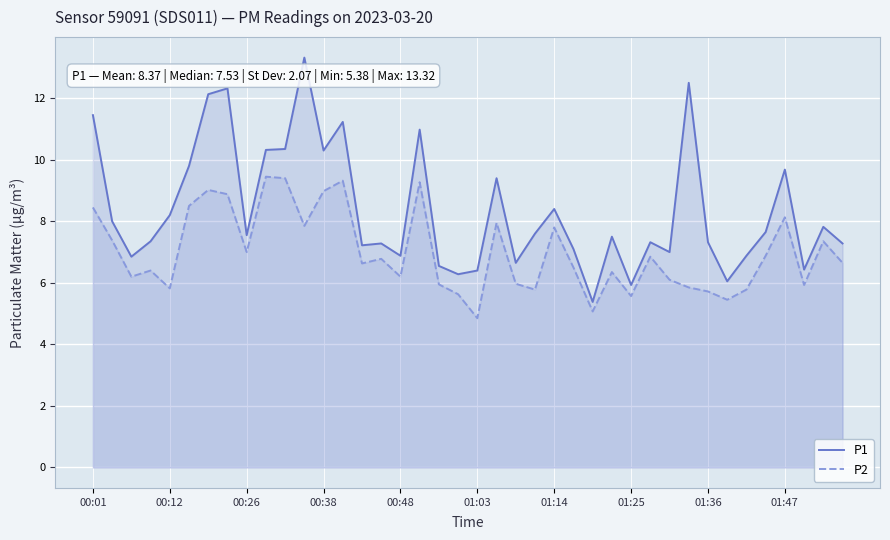

What is the minimum value for P1?

5.4